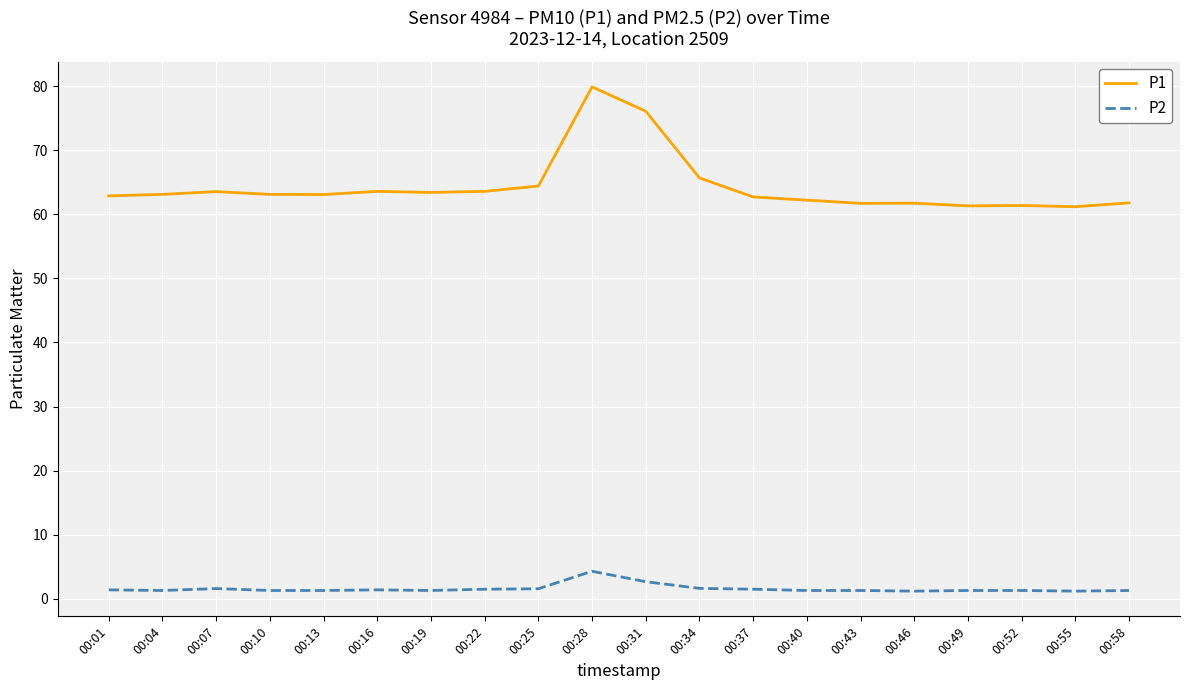

Which series has the largest total across all categories?

P1